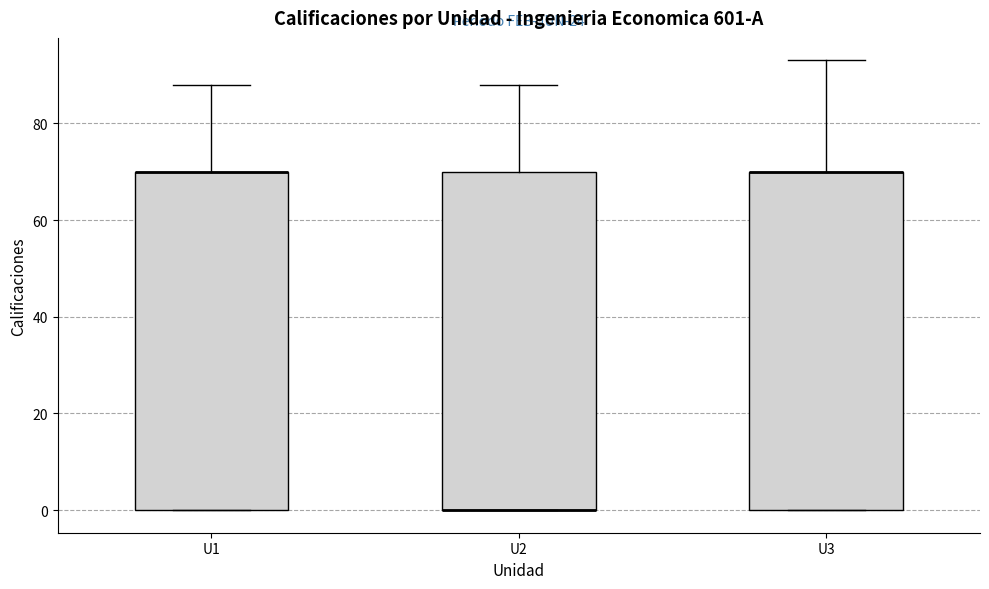

Where is the upper edge of the box for U1 on the y-axis? The values are not printed on the chart, so give them approximately, as read against the axis.

70